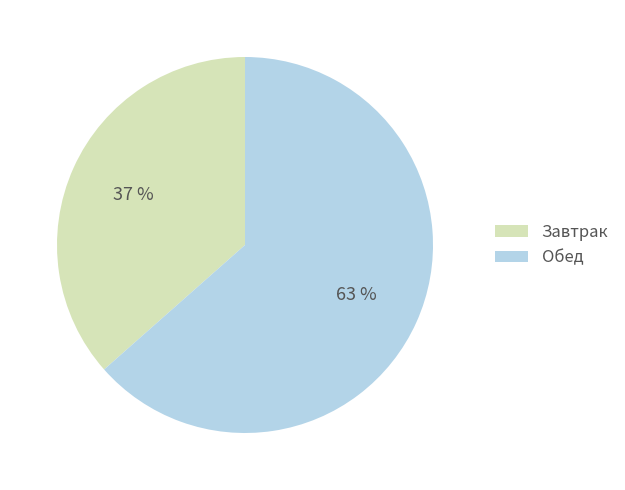

What is the ratio of the value at Обед to the value at Завтрак?

1.7